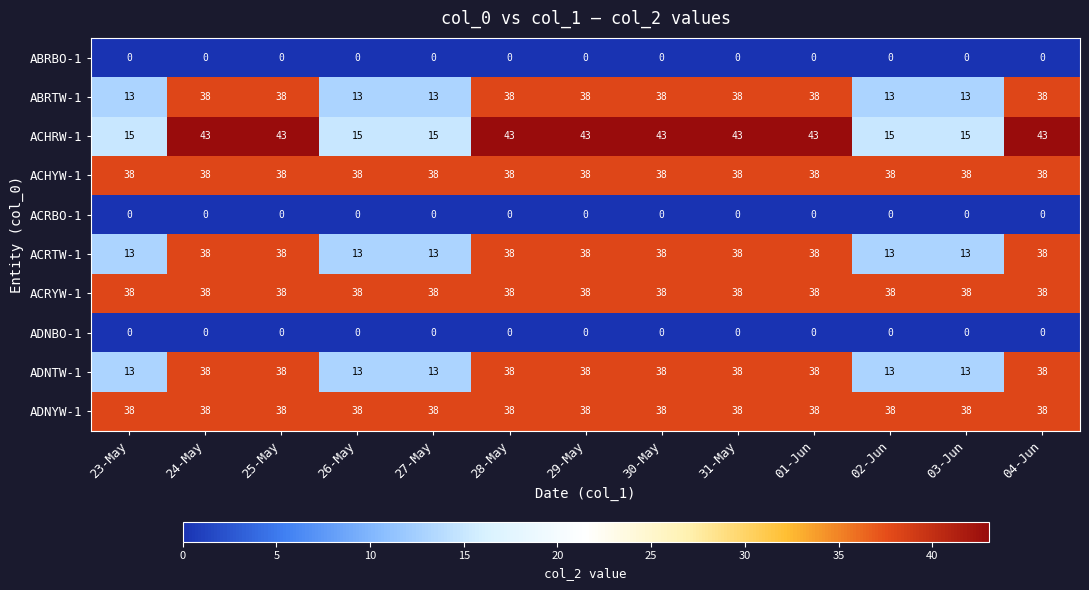

What is the greatest value displayed?

43